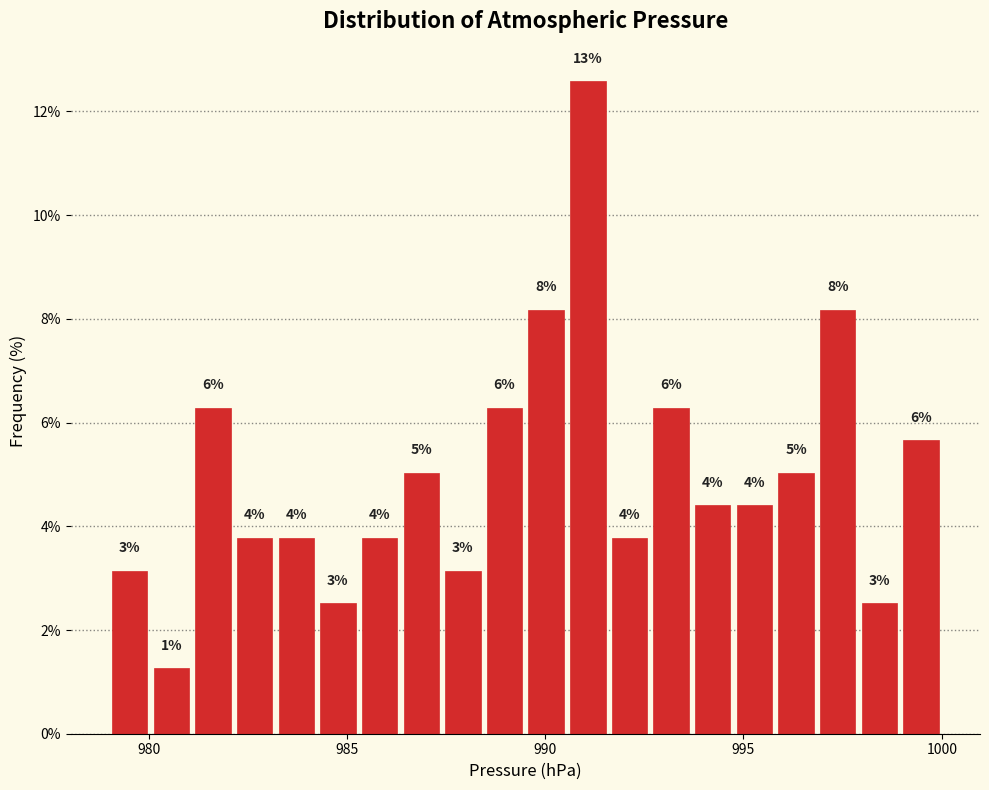

Read against the x-axis, roughly where is the centre of the tallest bar?

991.0